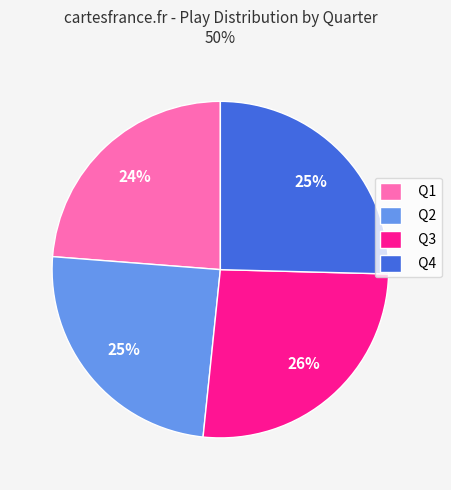

Between Q4 and Q3, which is larger?

Q3